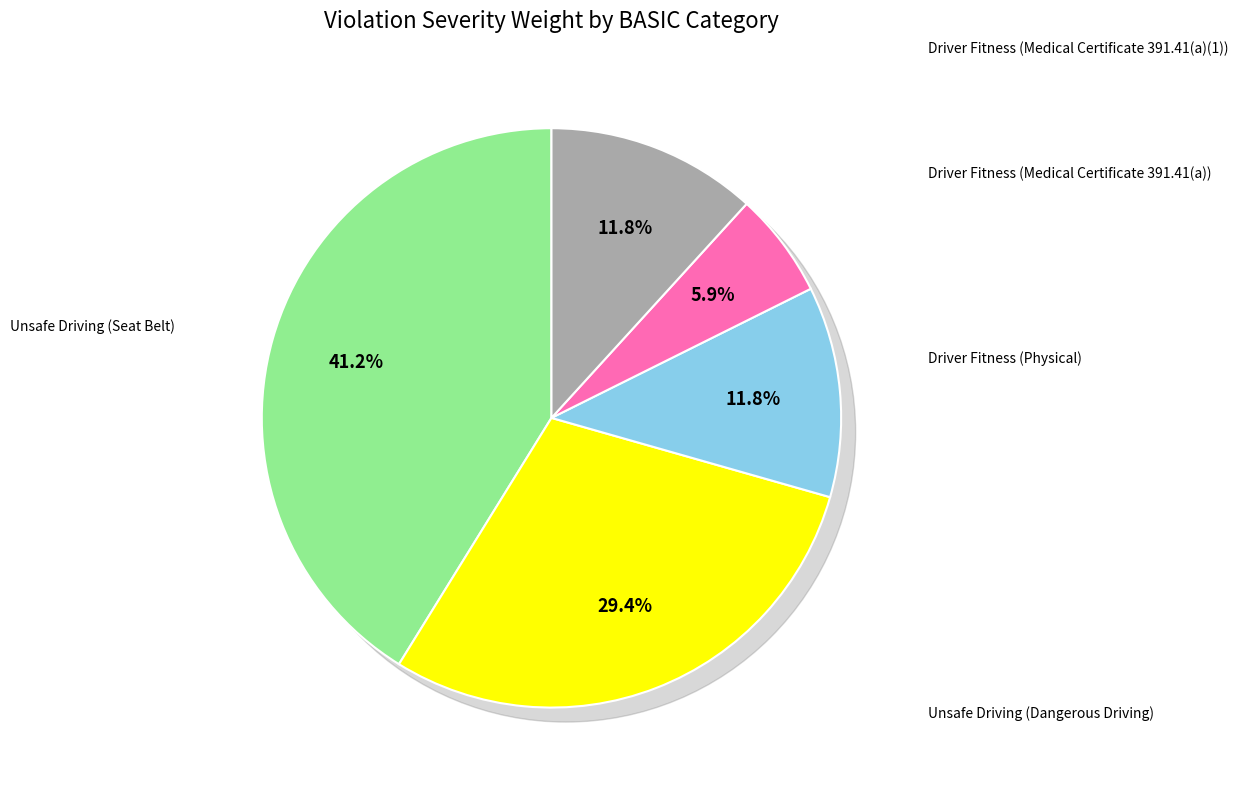

What is the ratio of the value at Unsafe Driving (Dangerous Driving) to the value at Driver Fitness (Medical Certificate 391.41(a))?

5.0